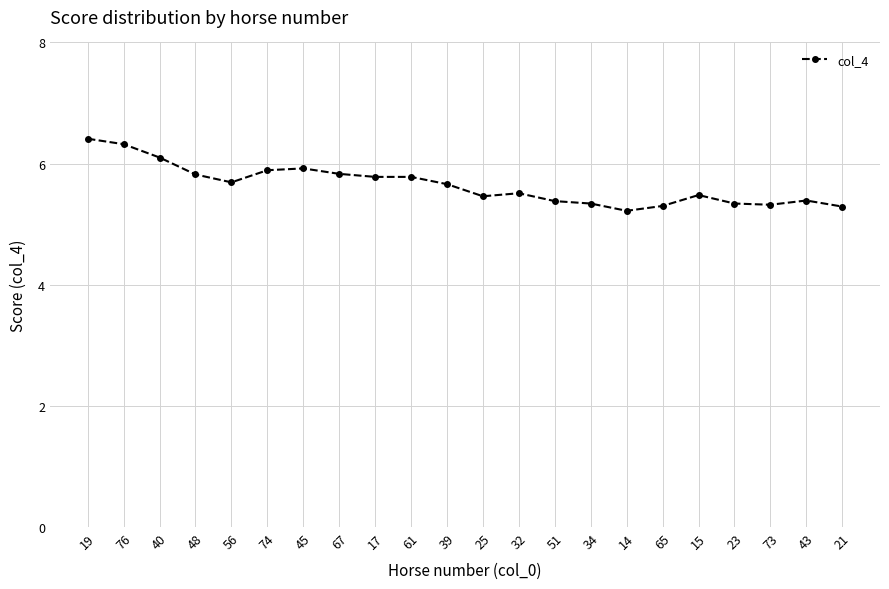

True or false: the data has more than 2 interior local peaks.

True